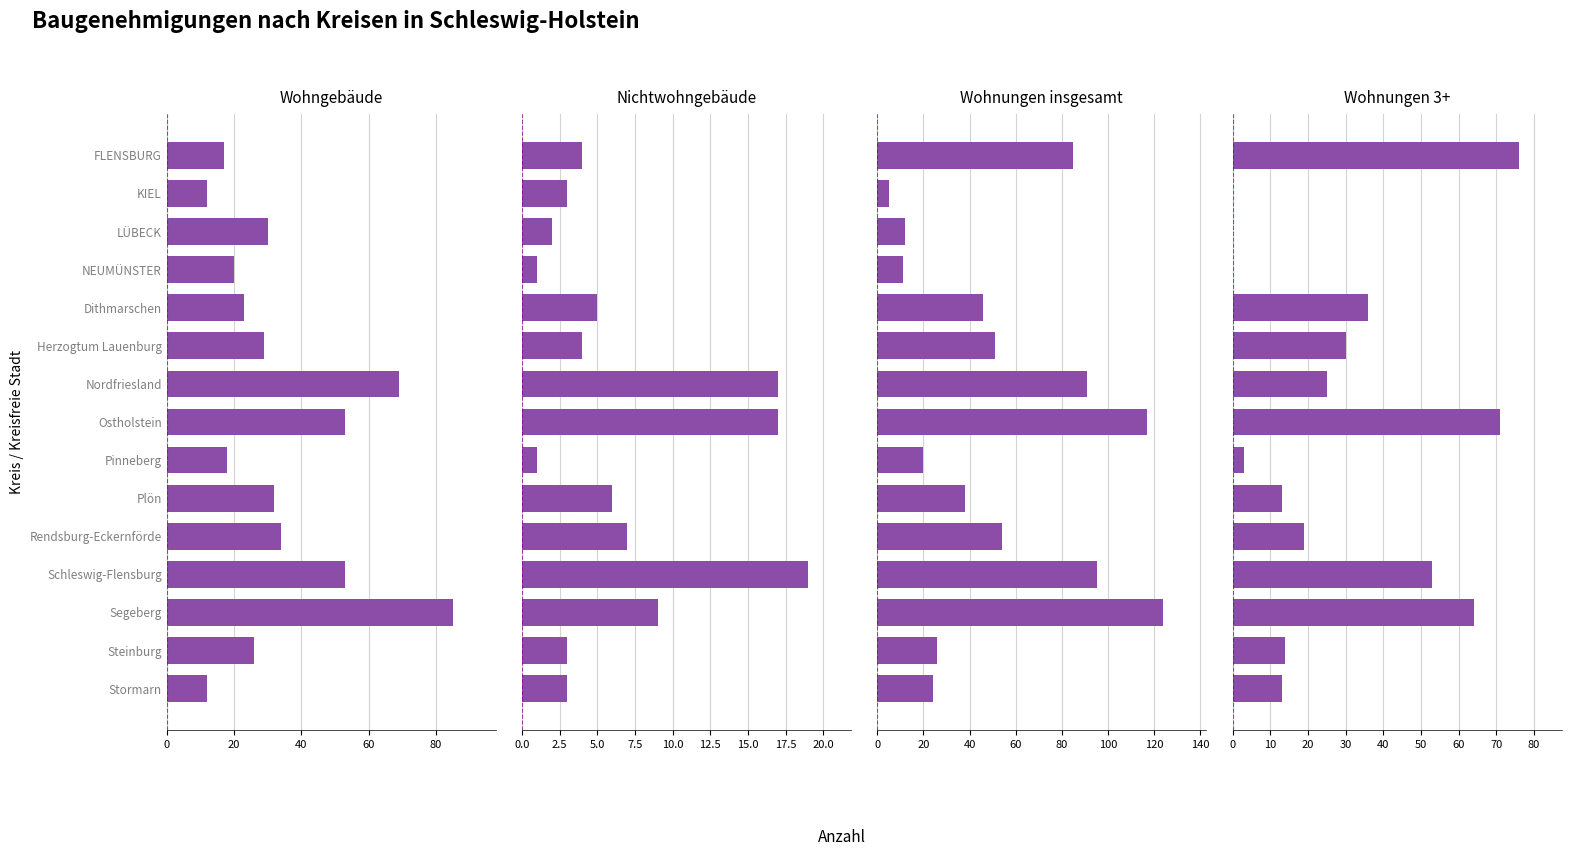

What position from the left is Herzogtum Lauenburg?

6